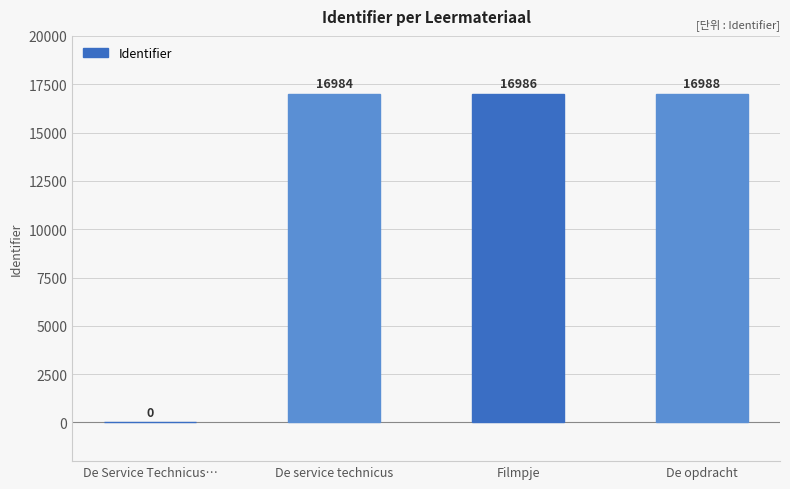

What is the sum of the values at De service technicus and Filmpje?

33970